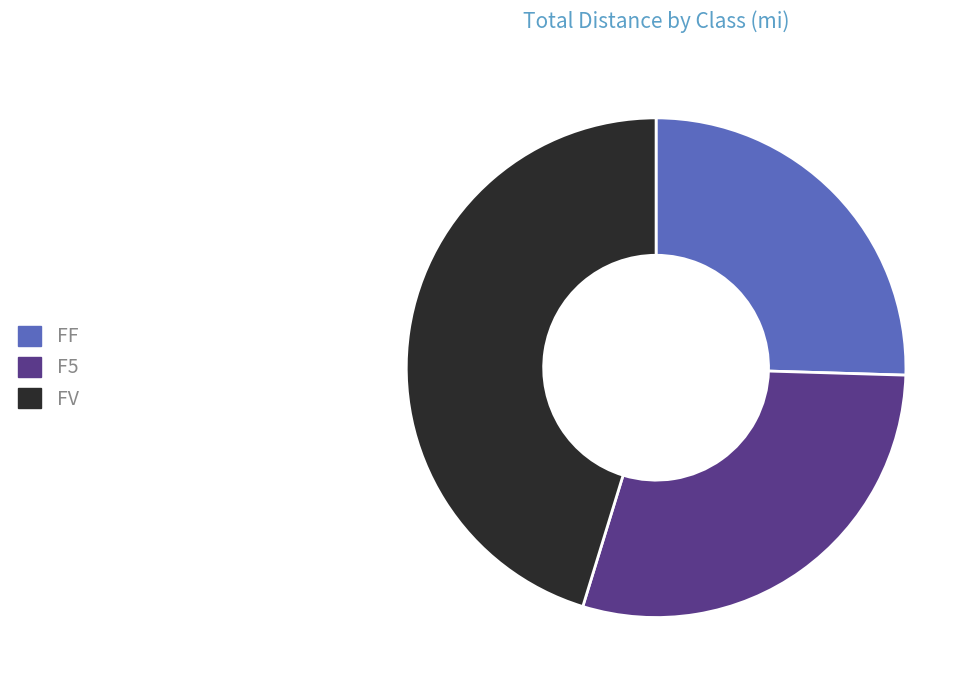

Is the sum of F5 and FF greater than half?

Yes